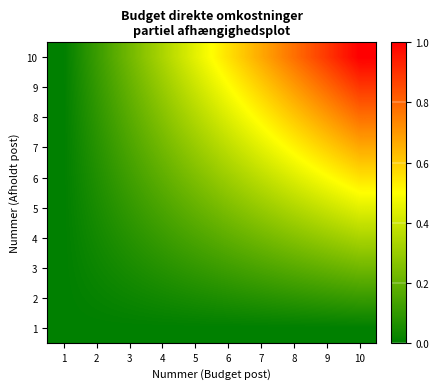

At how many categories does at least one series exceed 0?

9